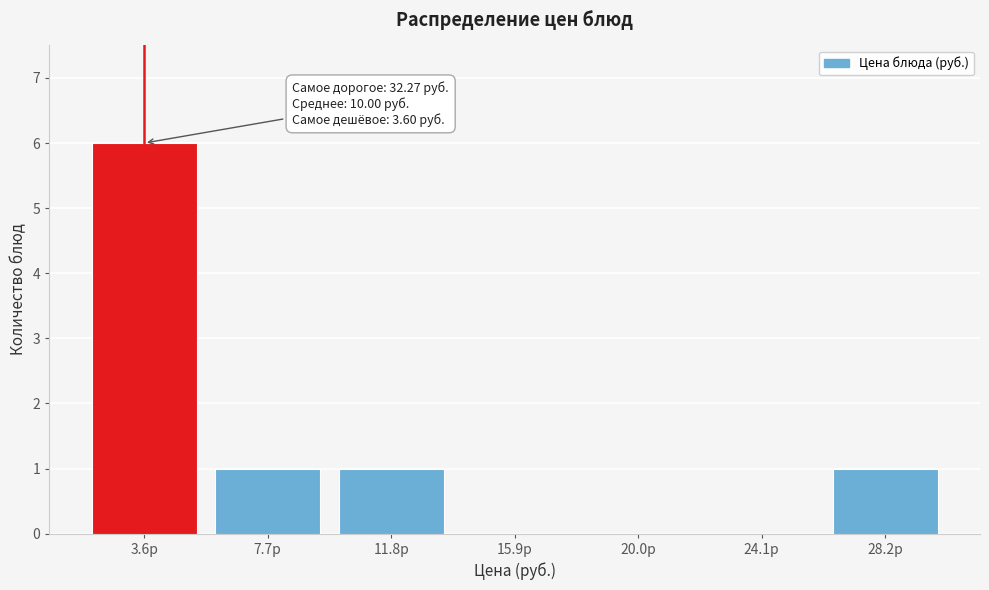

Reading right to left, extract all data points from this chart.

28.2р=1	24.1р=0	20.0р=0	15.9р=0	11.8р=1	7.7р=1	3.6р=6